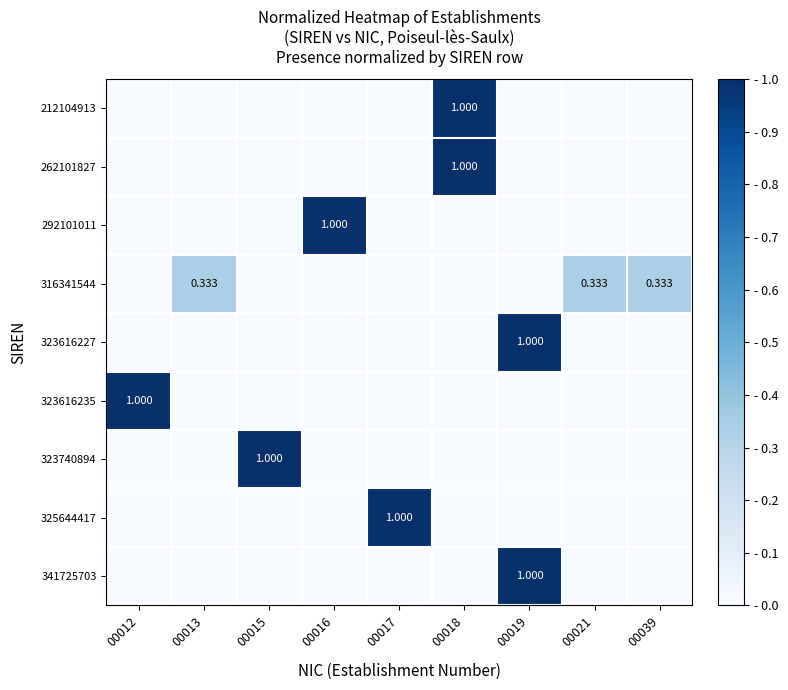

What is the greatest value displayed?

1.0